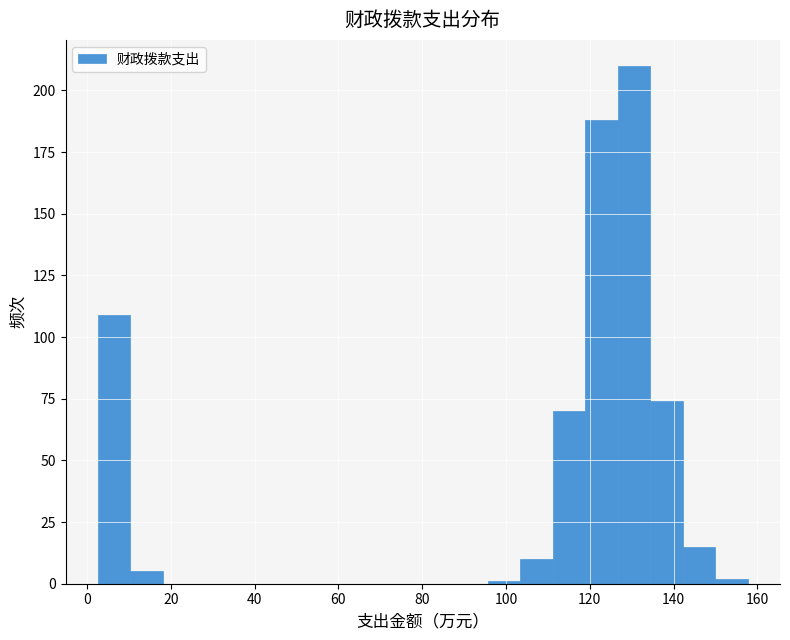

Around what value on the x-axis is the tallest bar? Give the approximate position of its centre, as read against the axis.

130